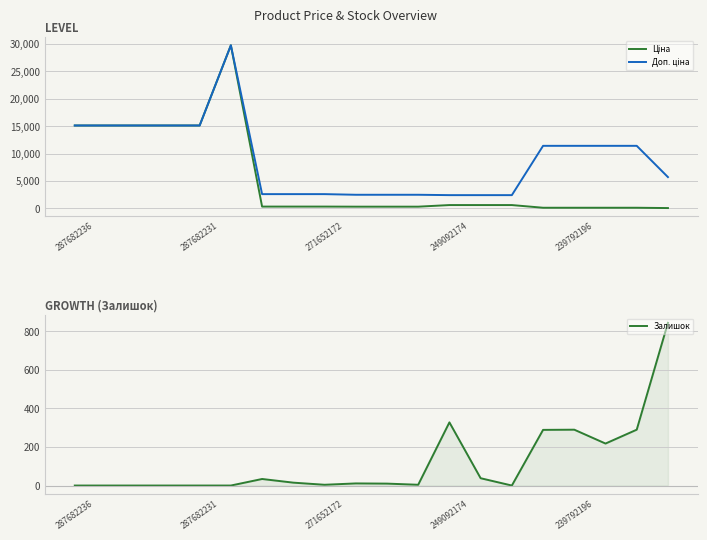

At which label is Залишок closest to 422?

249092174